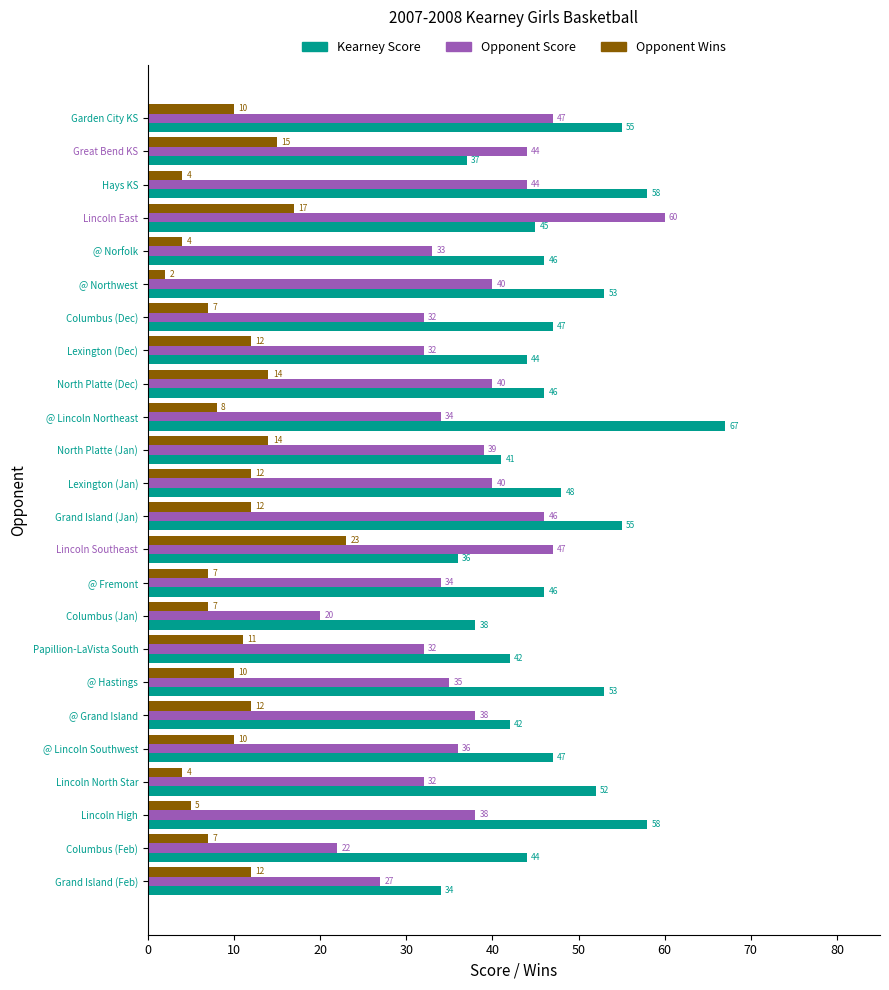

At which category is the sum across all series the highest?

Lincoln East